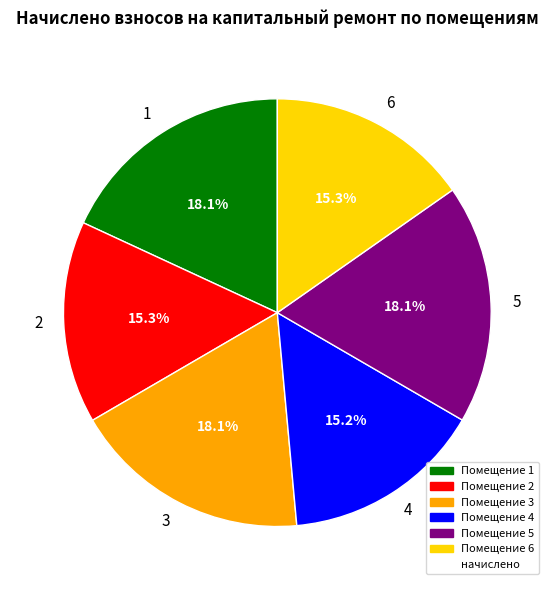

Does 4 account for over 50% of the chart?

No